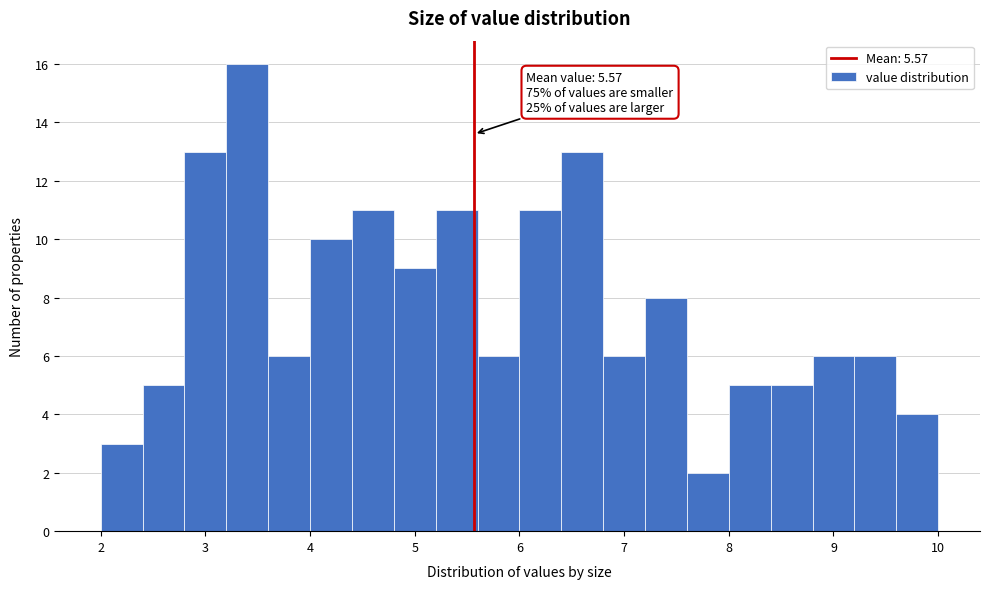

Over which range of the x-axis is the bar tallest?

3.2 to 3.6